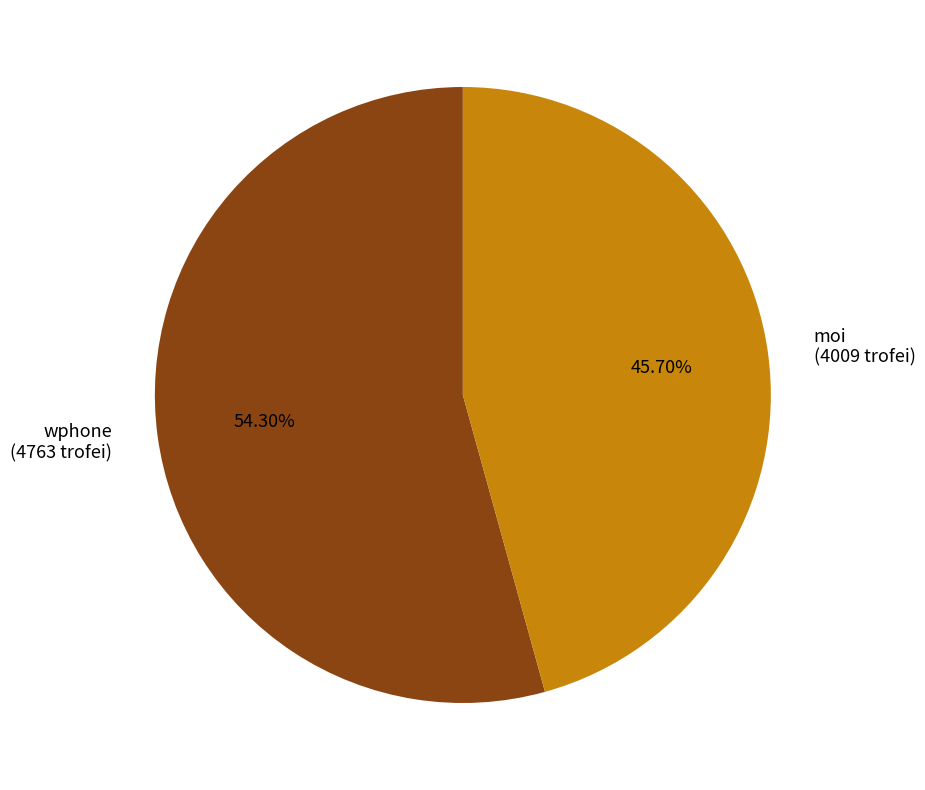

Does any single category account for the majority?

Yes